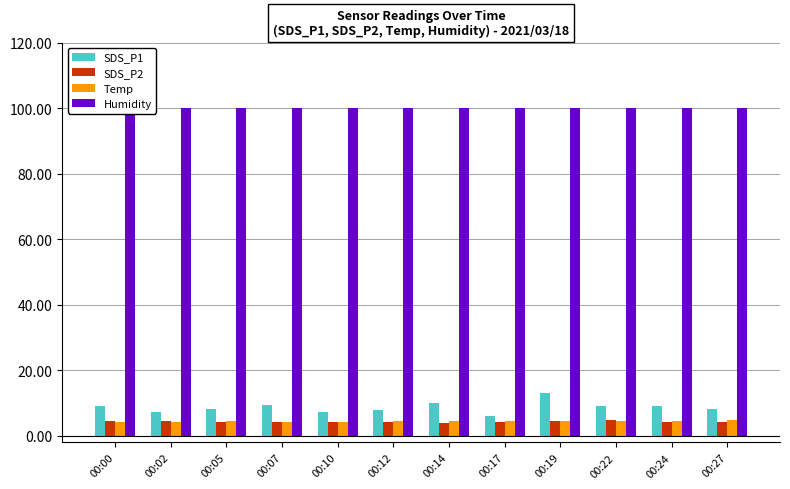

At which category is the sum across all series the highest?

00:19